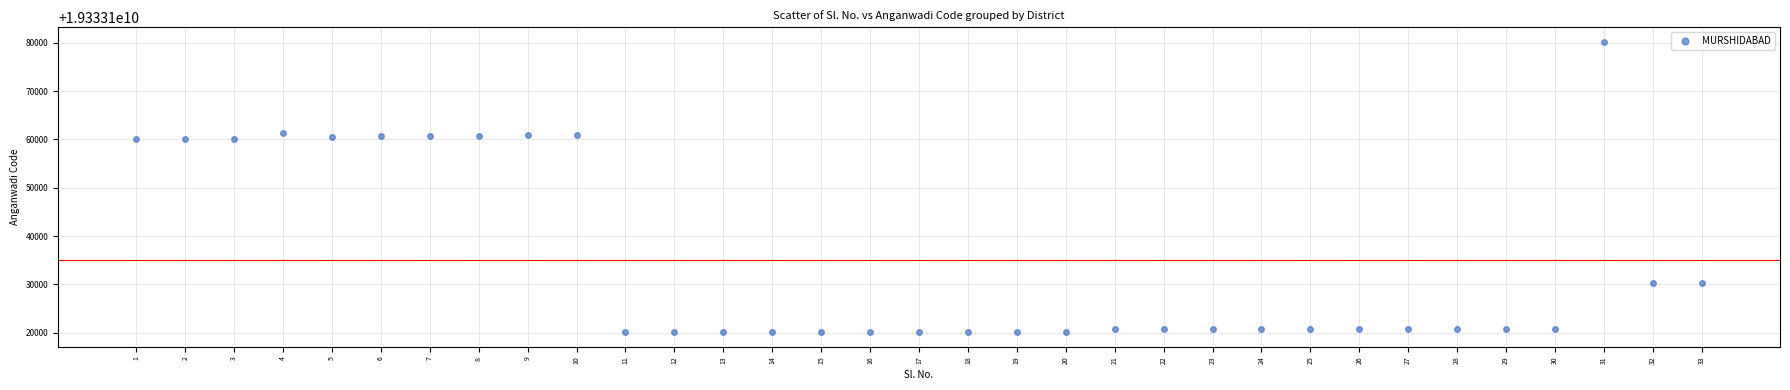

What is the range of Y values (max minus min)?

60103